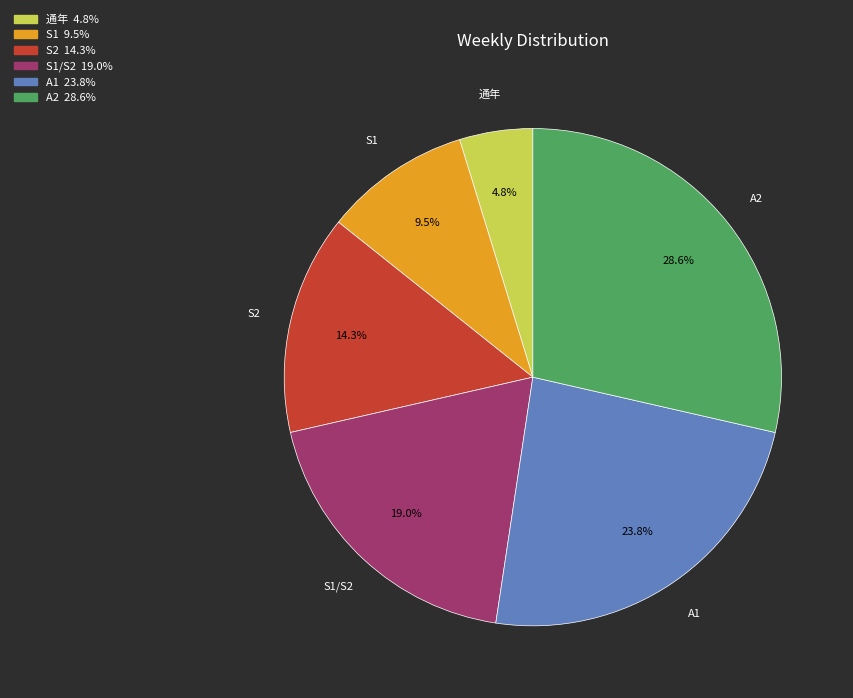

Is there a majority slice in this chart?

No